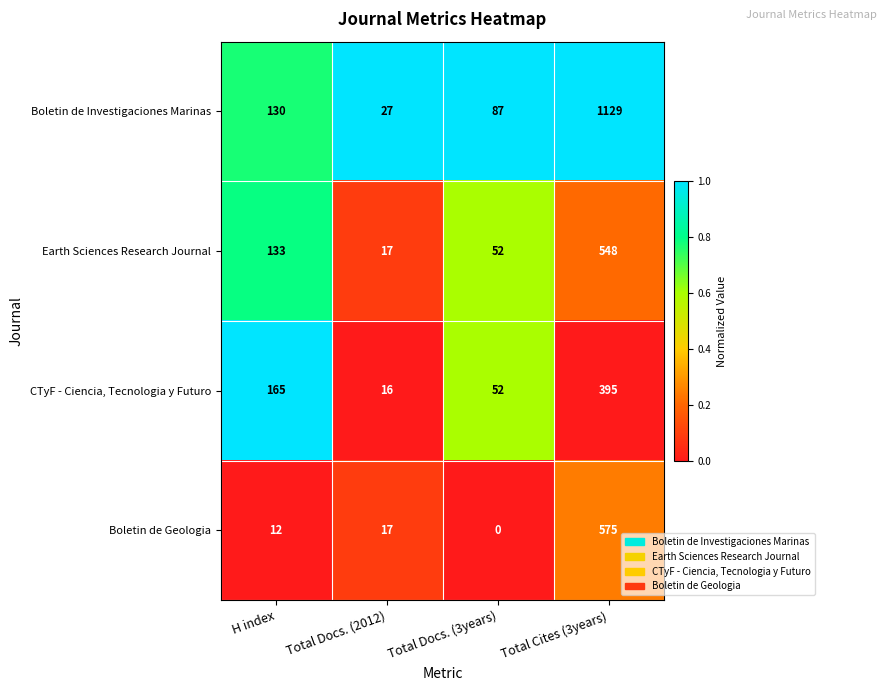

Rank the series at H index from highest to lowest value.

CTyF - Ciencia, Tecnologia y Futuro, Earth Sciences Research Journal, Boletin de Investigaciones Marinas, Boletin de Geologia